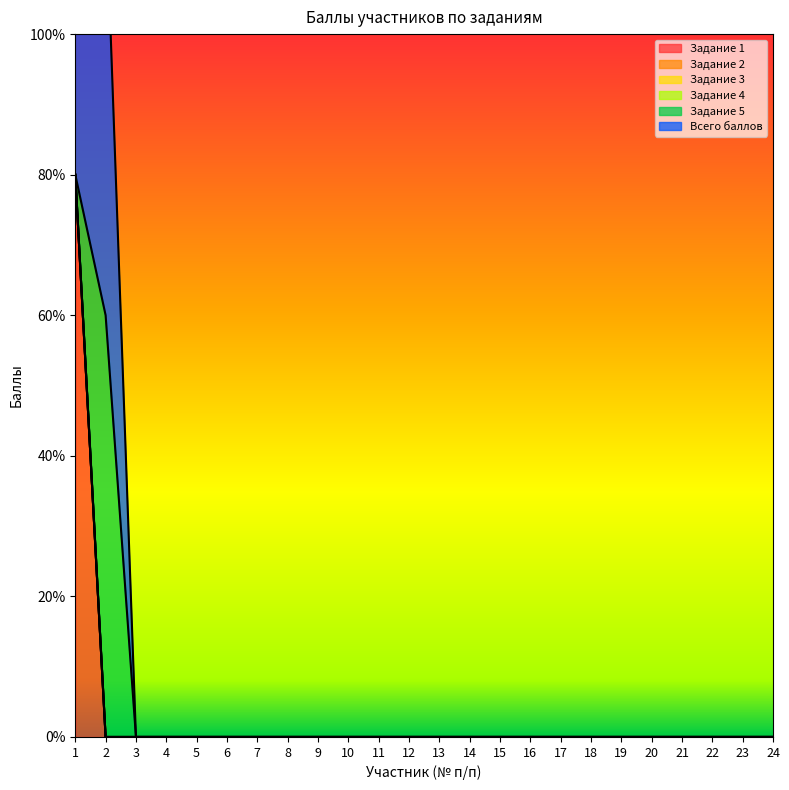

Reading left to right, what are all the values shown in this chart?

Задание 1: 4	0	0	0	0	0	0	0	0	0	0	0	0	0	0	0	0	0	0	0	0	0	0	0
Задание 2: 0	0	0	0	0	0	0	0	0	0	0	0	0	0	0	0	0	0	0	0	0	0	0	0
Задание 3: 0	0	0	0	0	0	0	0	0	0	0	0	0	0	0	0	0	0	0	0	0	0	0	0
Задание 4: 0	0	0	0	0	0	0	0	0	0	0	0	0	0	0	0	0	0	0	0	0	0	0	0
Задание 5: 0	3	0	0	0	0	0	0	0	0	0	0	0	0	0	0	0	0	0	0	0	0	0	0
Всего баллов: 4	3	0	0	0	0	0	0	0	0	0	0	0	0	0	0	0	0	0	0	0	0	0	0